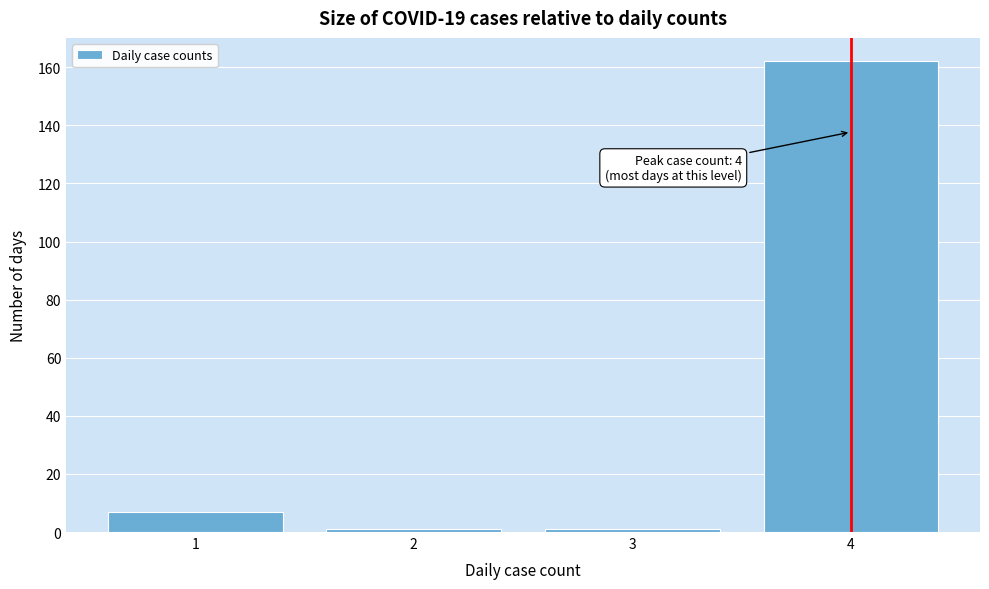

Reading left to right, list all the values displayed in this chart.

1=7	2=1	3=1	4=162